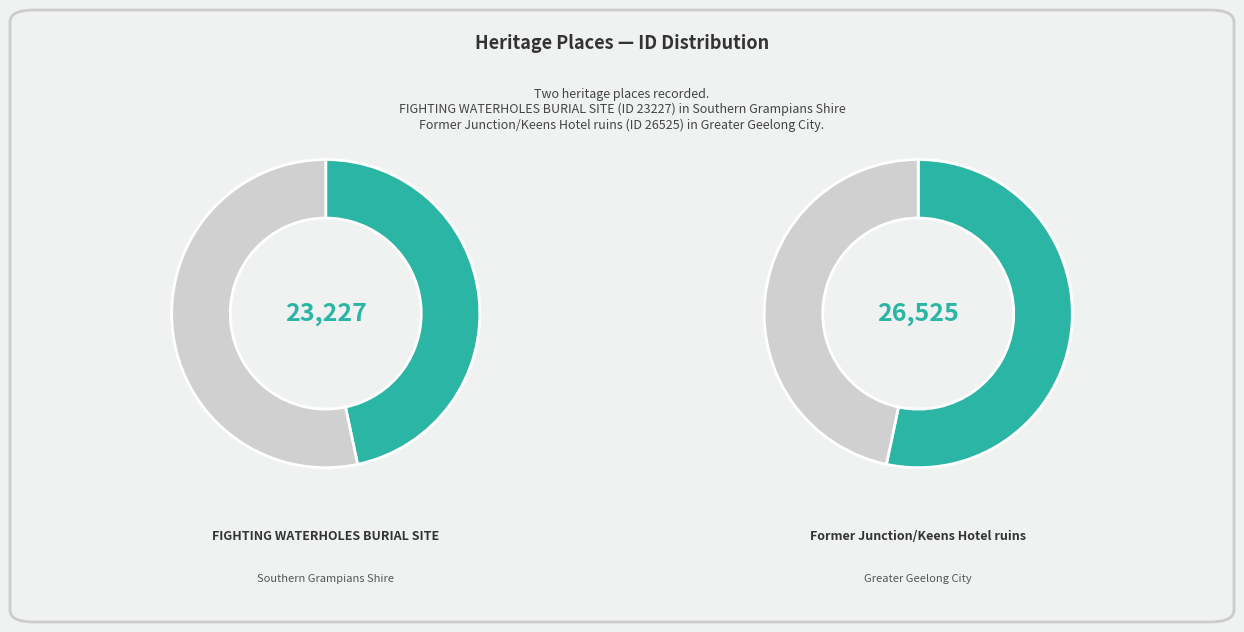

How many slices are in this pie chart?

2